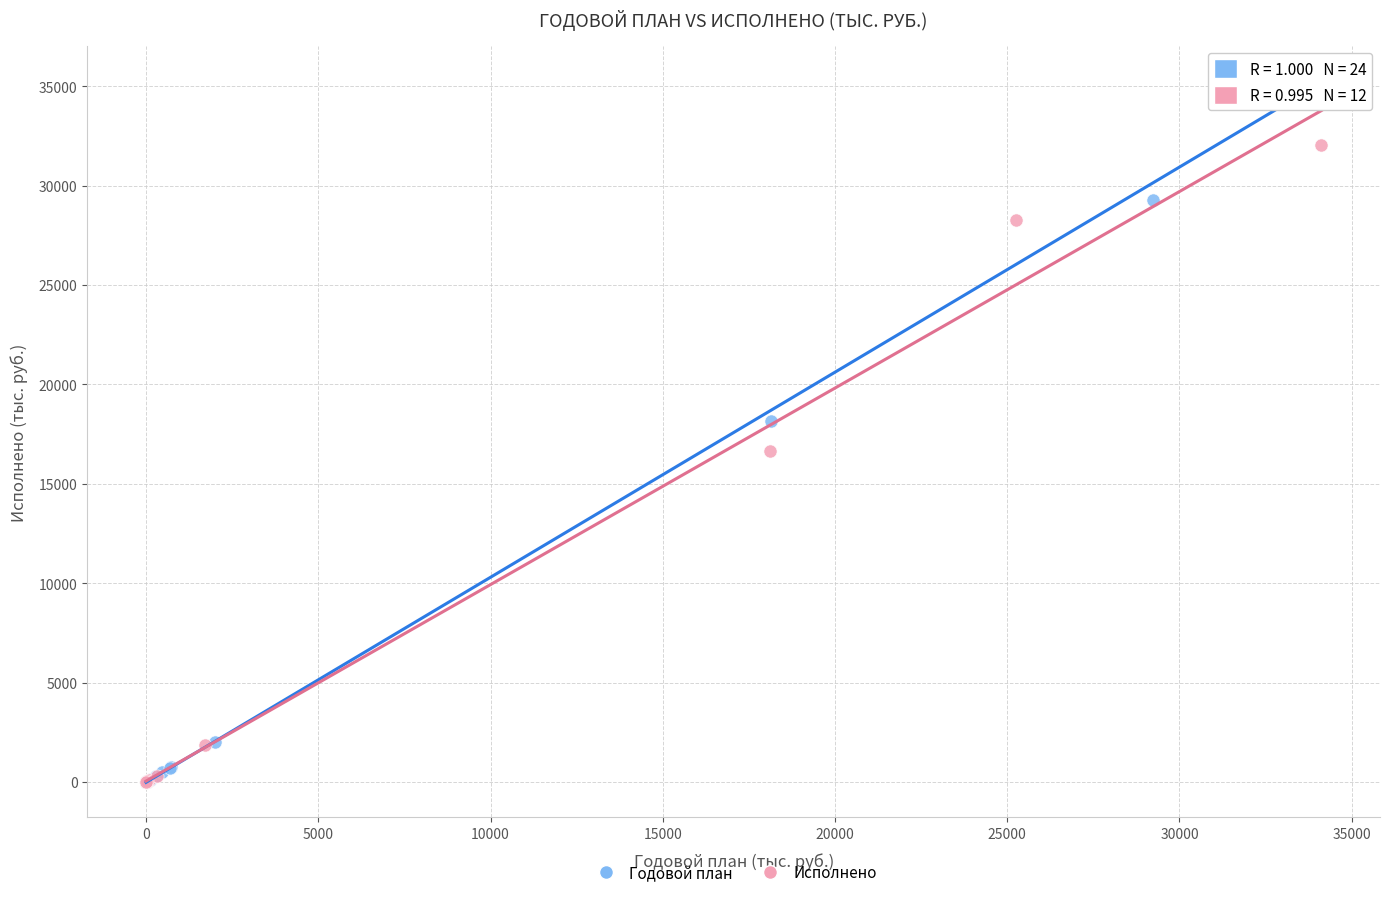

Which series contains the highest Y value?

Годовой план